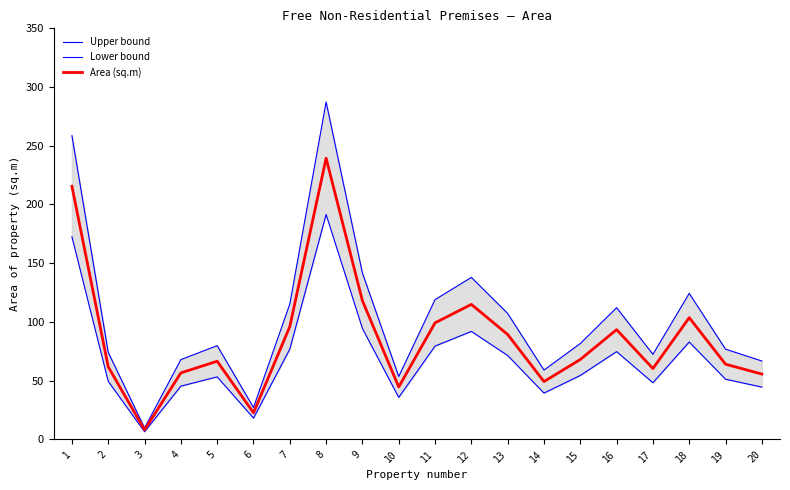

Does the chart display data point markers on the line(s)?

No